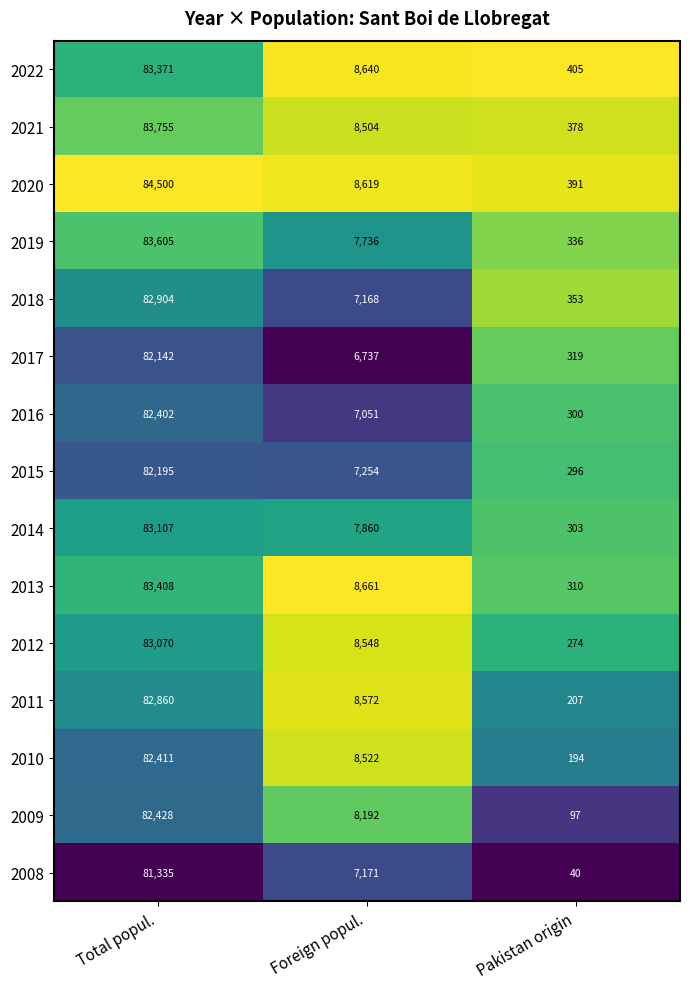

At which label is 2018 closest to 41628?

Foreign popul.